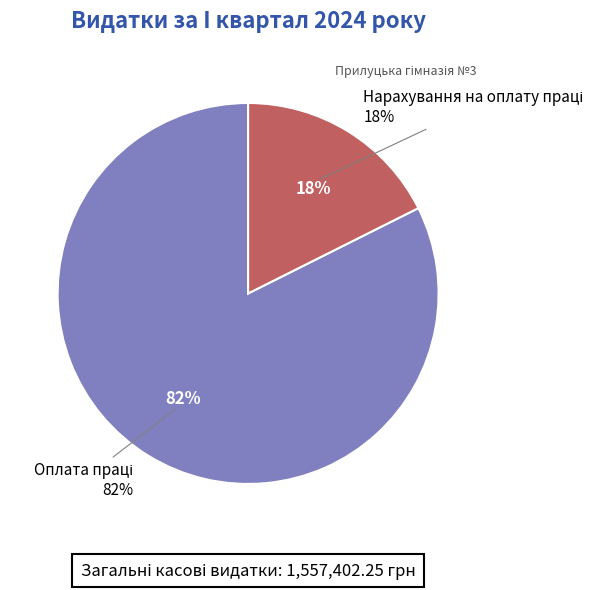

To the nearest percent, what is the average slice percentage?

50%